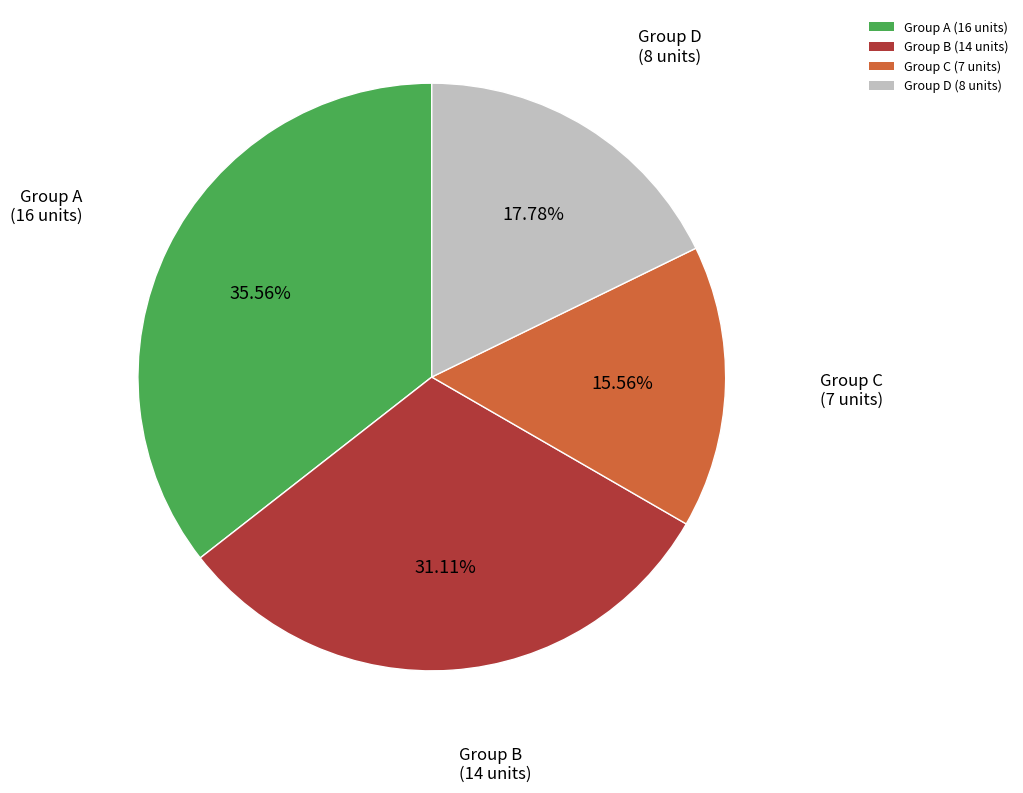

Is there a majority slice in this chart?

No